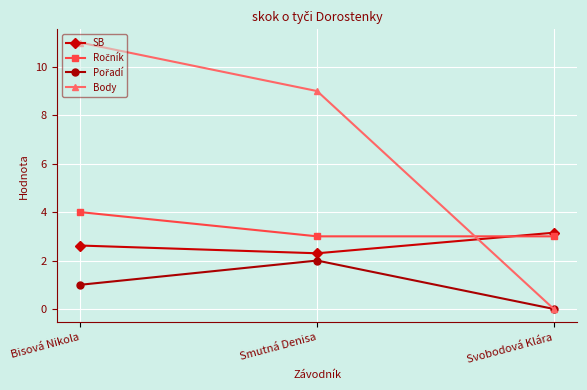

The SB series shows 2.3 at Smutná Denisa. True or false?

True